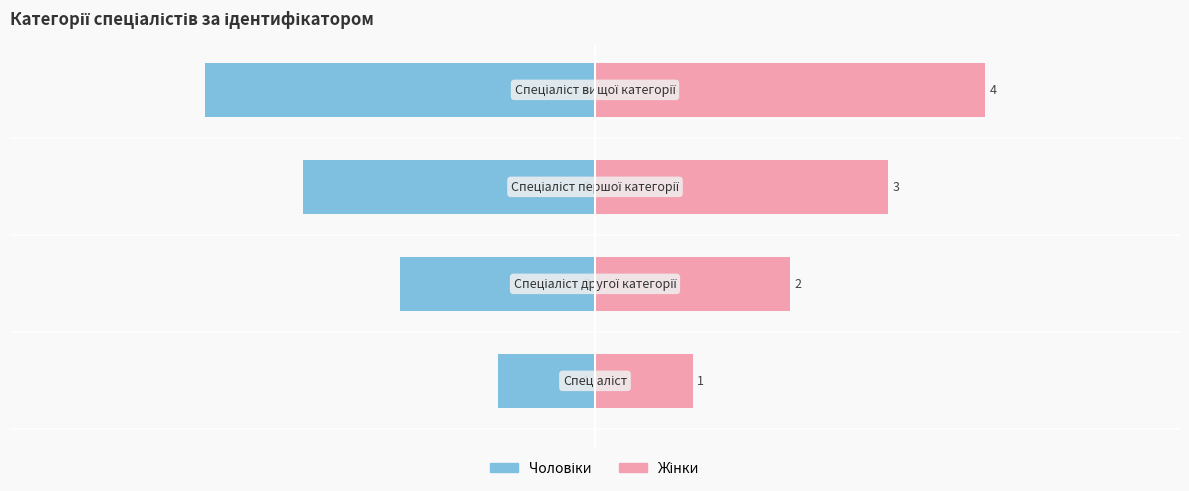

Does the chart contain any negative values?

Yes